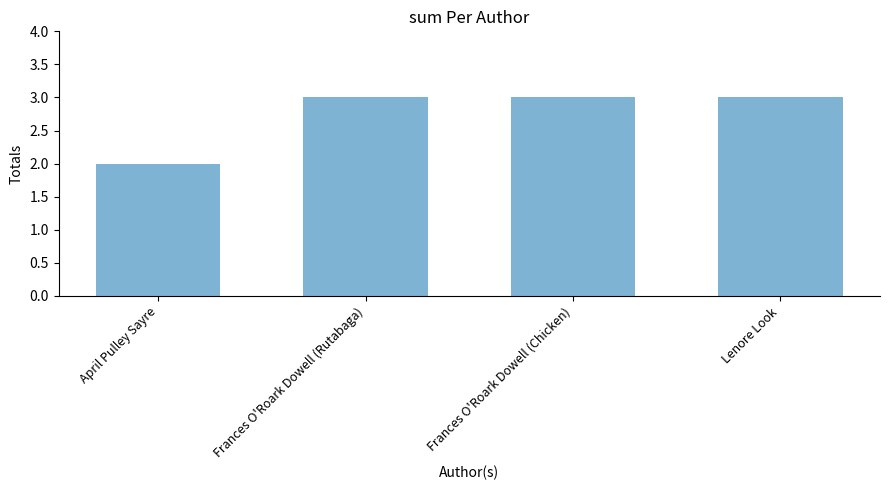

What is the average value?

3